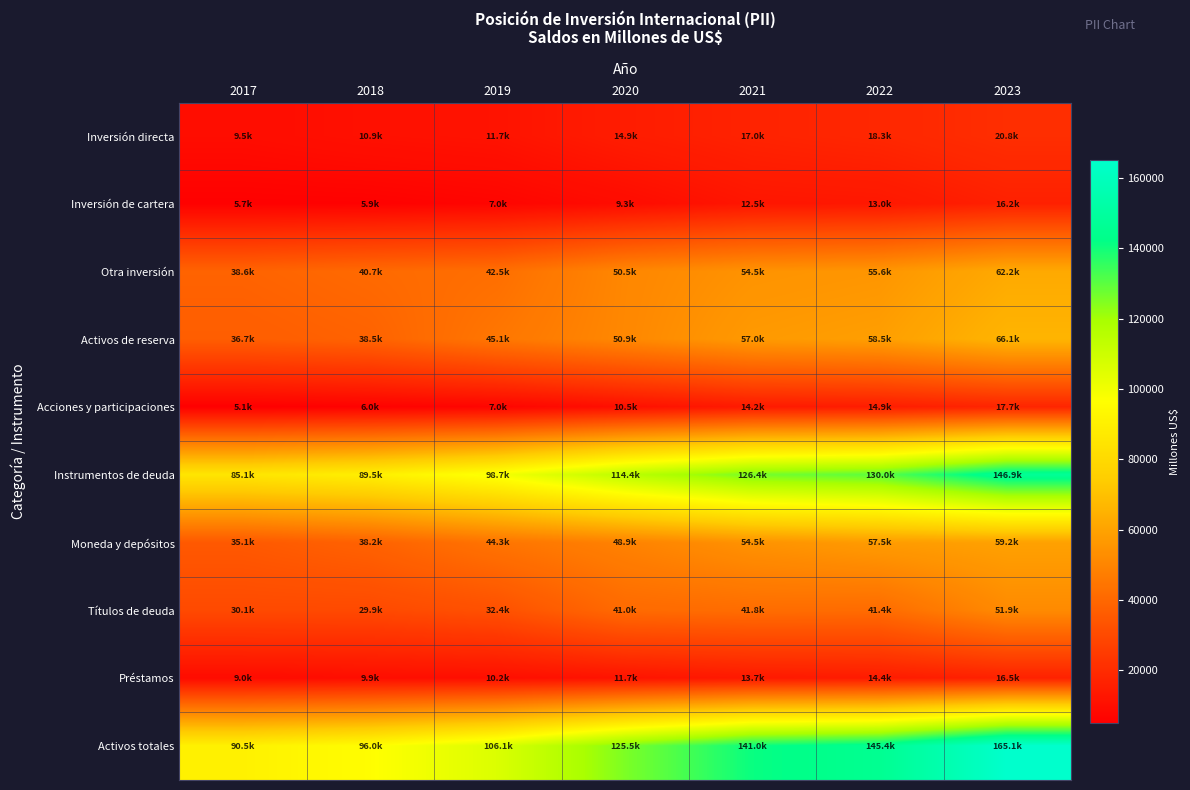

Which series has the largest total across all categories?

Activos totales